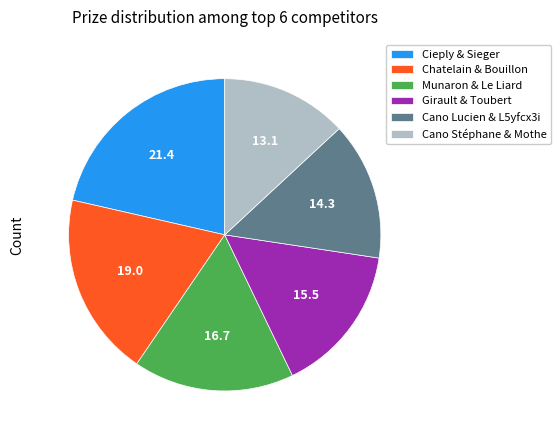

Do Cano Lucien & L5yfcx3i and Cieply & Sieger together represent more than half of the pie?

No